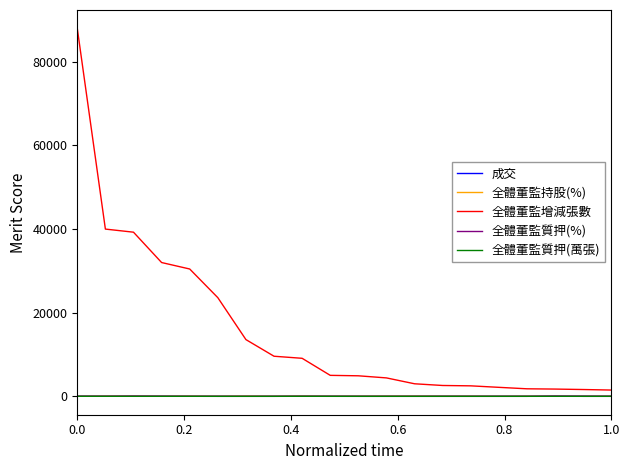

True or false: 全體董監質押(萬張) and 全體董監增減張數 cross at least once.

False